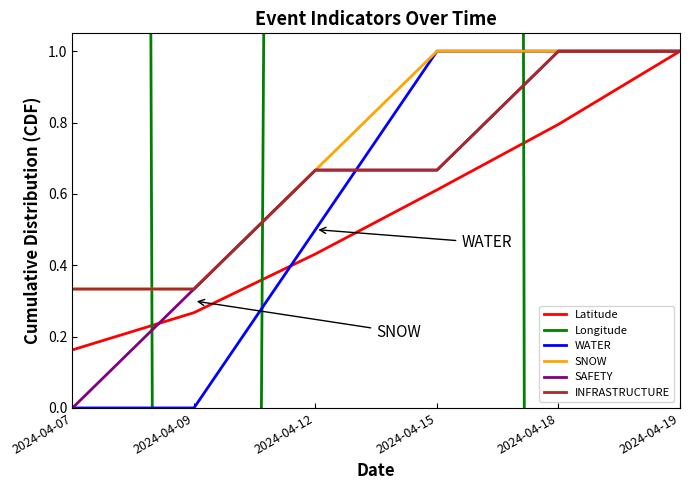

What are all the series names shown in the legend?

Latitude, Longitude, WATER, SNOW, SAFETY, INFRASTRUCTURE